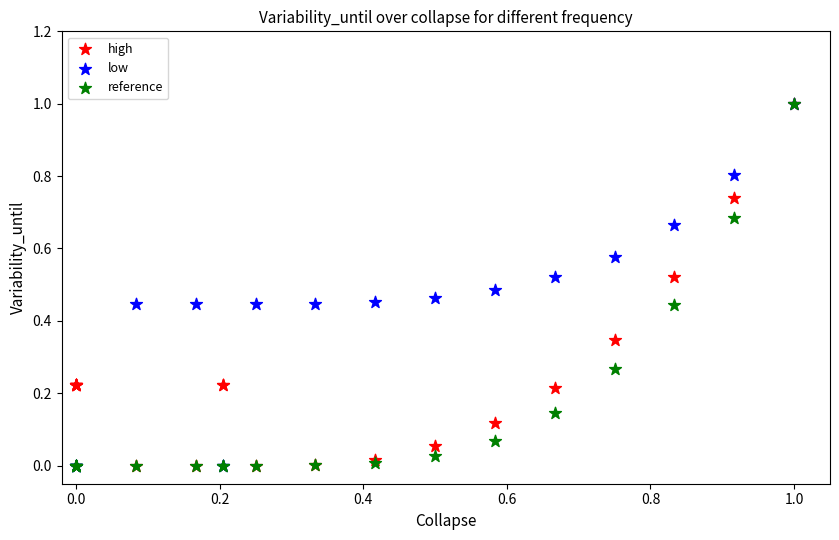

What are all the series names shown in the legend?

high, low, reference